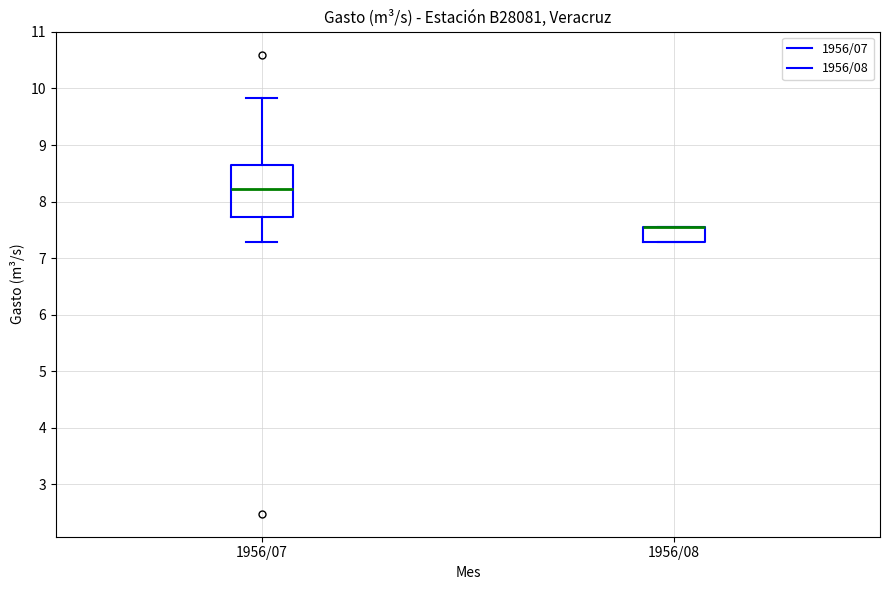

Which box is the tallest, from its lower edge to its upper edge?

1956/07